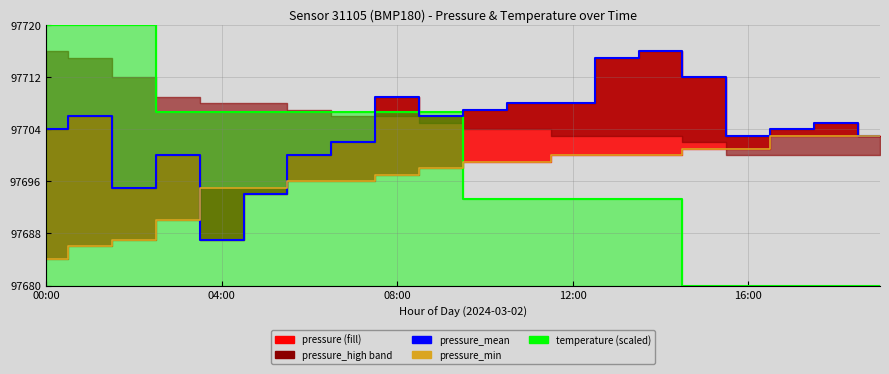

What is the label of the 7th point from the left?

6